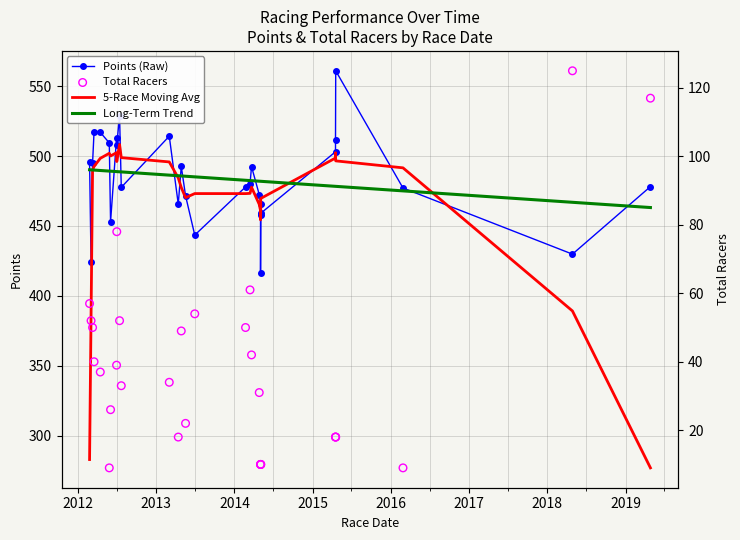

At how many categories does at least one series exceed 342?

30